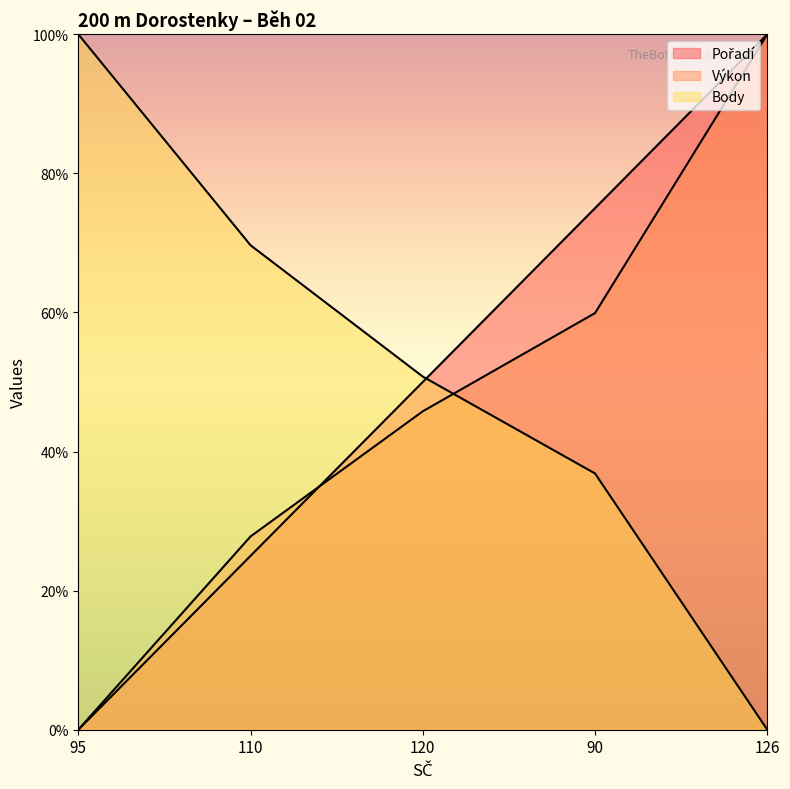

What is the difference between the maximum and minimum values in the Výkon series?

100.0